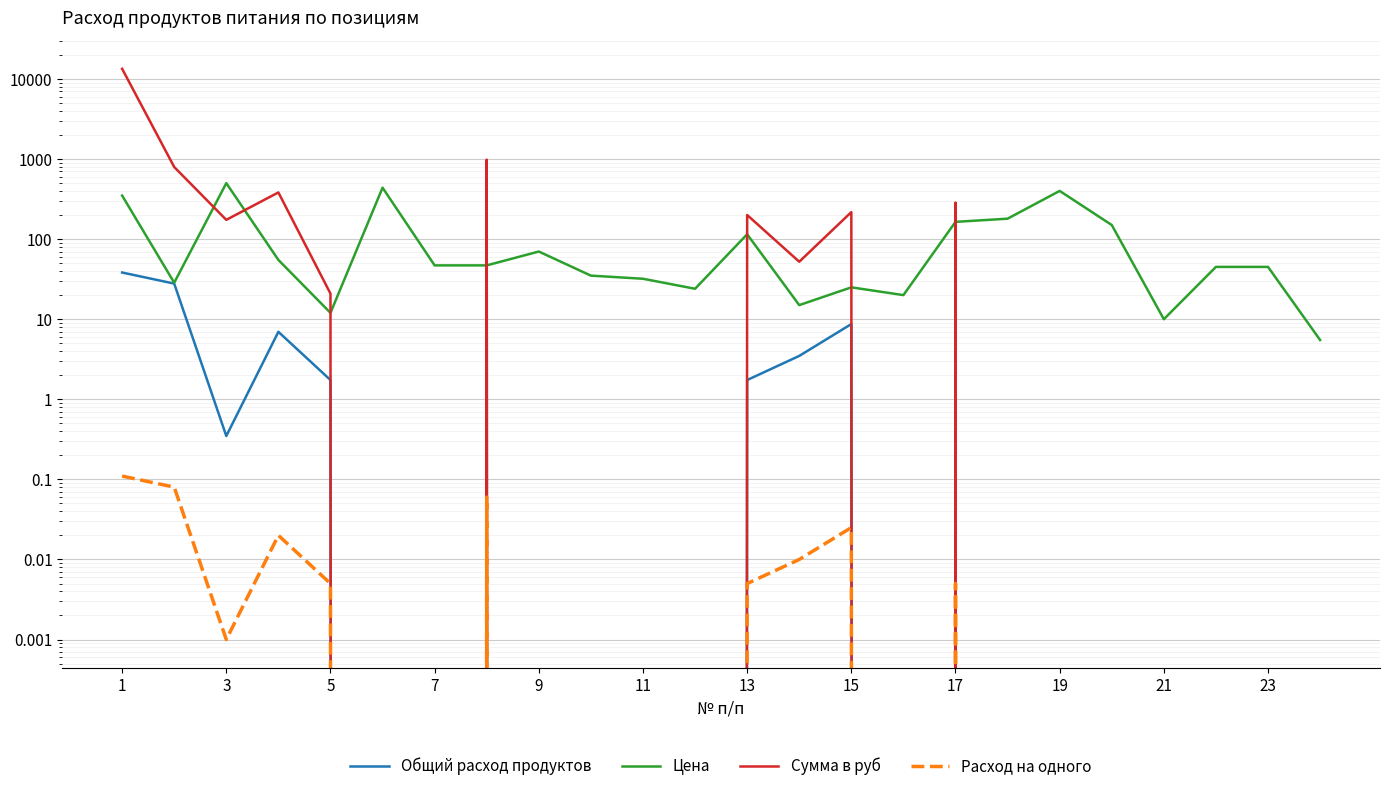

In Расход на одного, how many points are higher than both neighbors (excluding endpoints)?

4